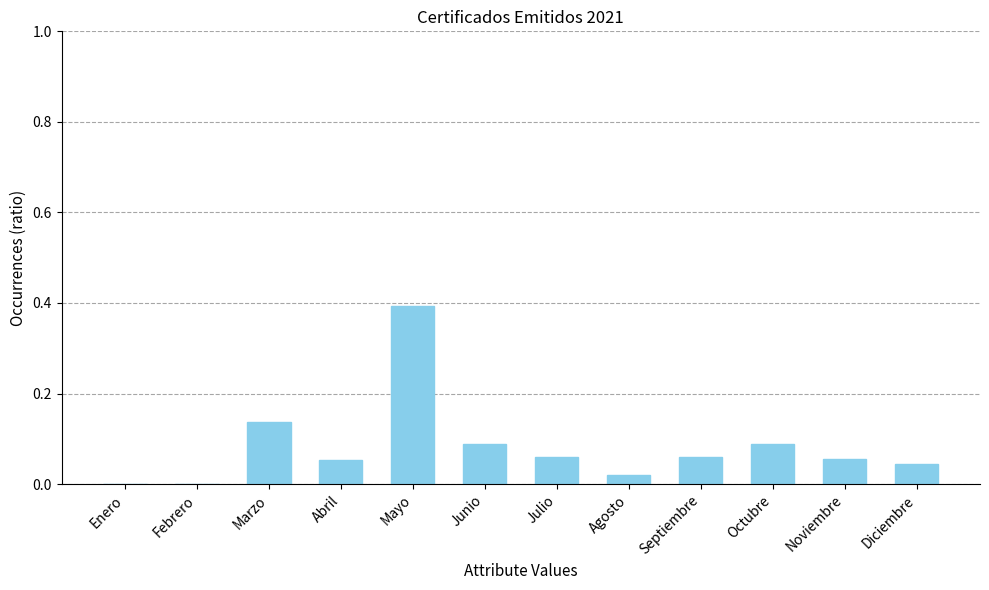

What is the change in value from Febrero to Marzo?

+0.1